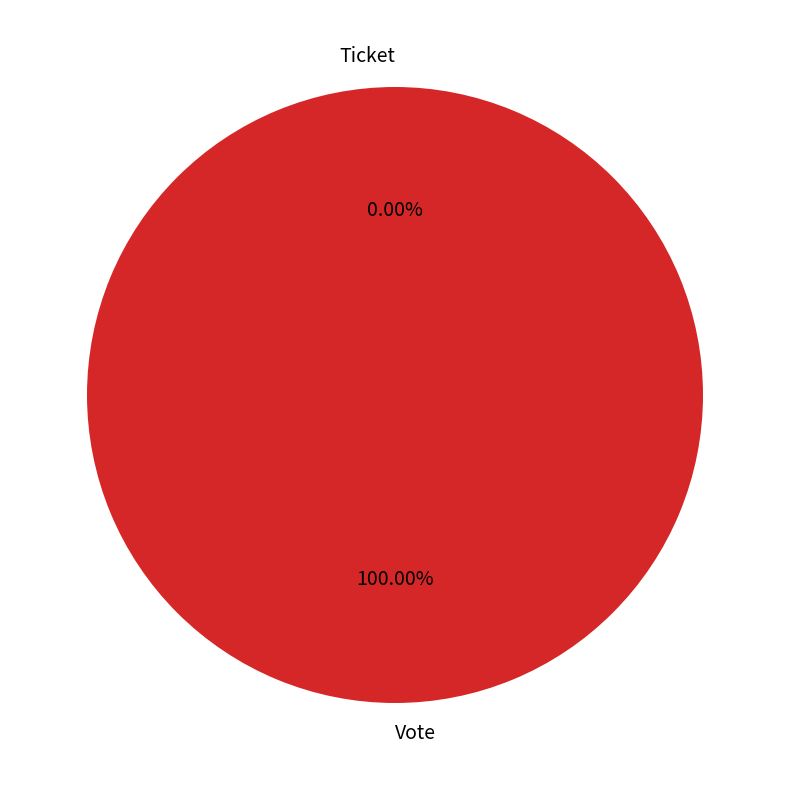

The Ticket slice represents 12% of the pie. True or false?

False